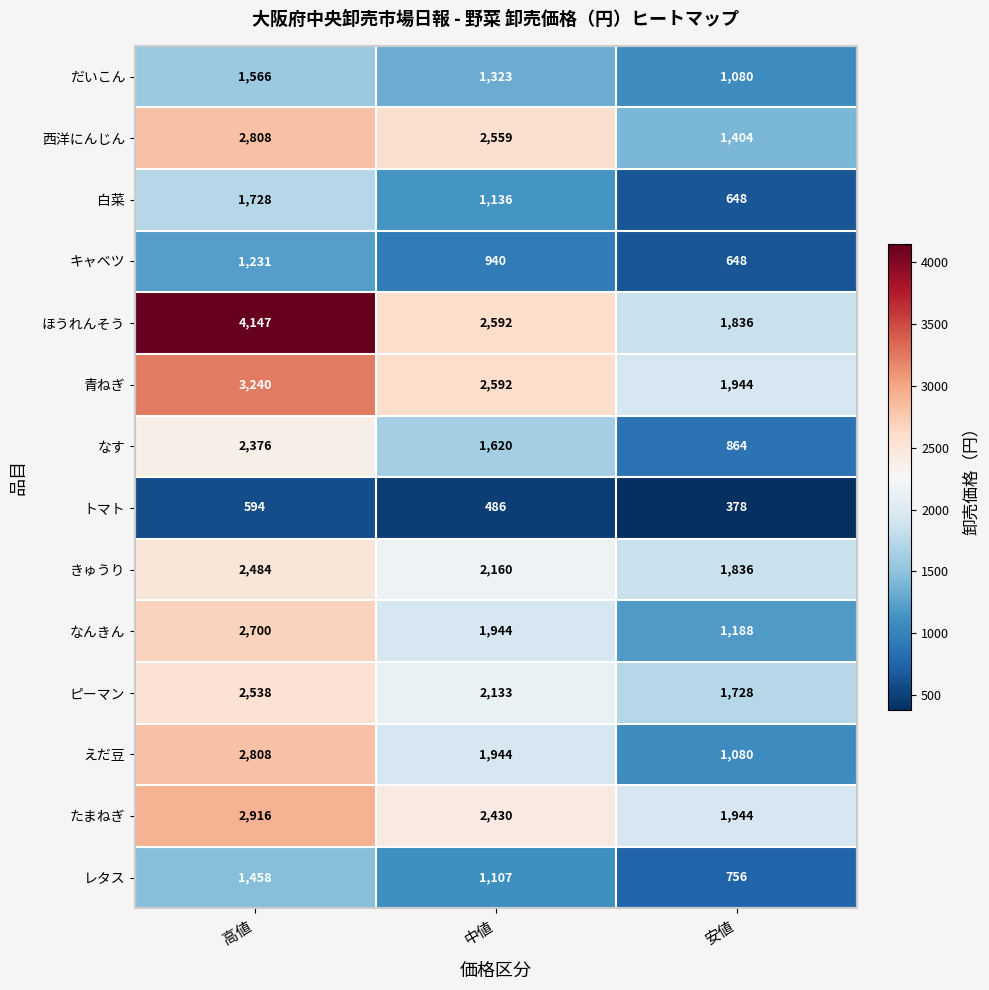

The だいこん series shows 1080 at 安値. True or false?

True